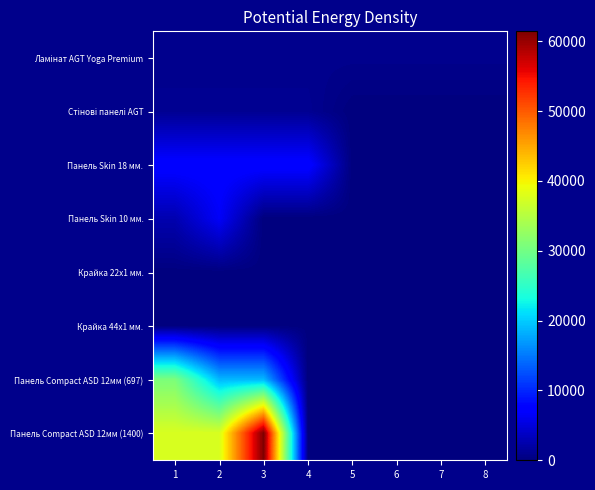

What is the total value across all series at 6?

818.5